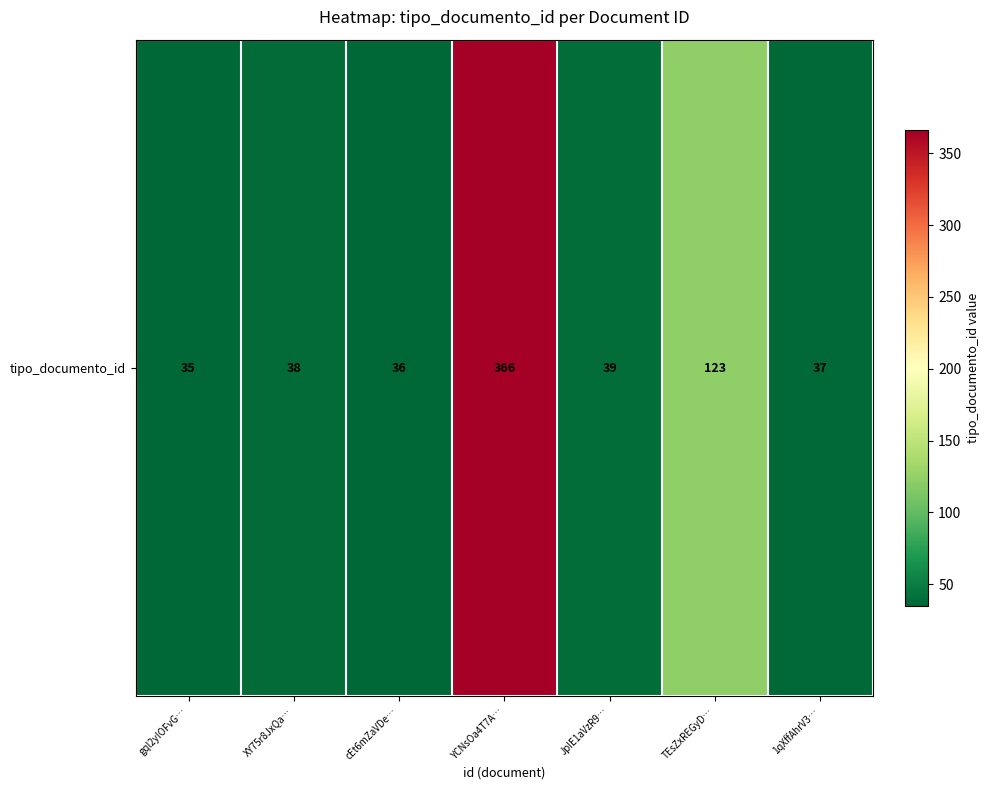

What is the smallest value displayed?

35